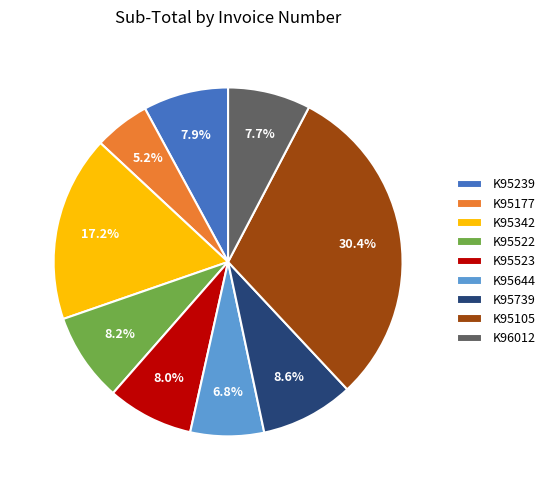

Combined, what portion of the pie is K95239 and K95644?

14.7%